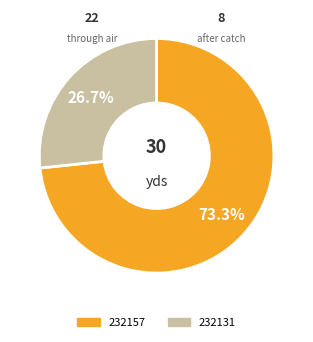

What percentage is the 232157 slice, to the nearest percent?

73%